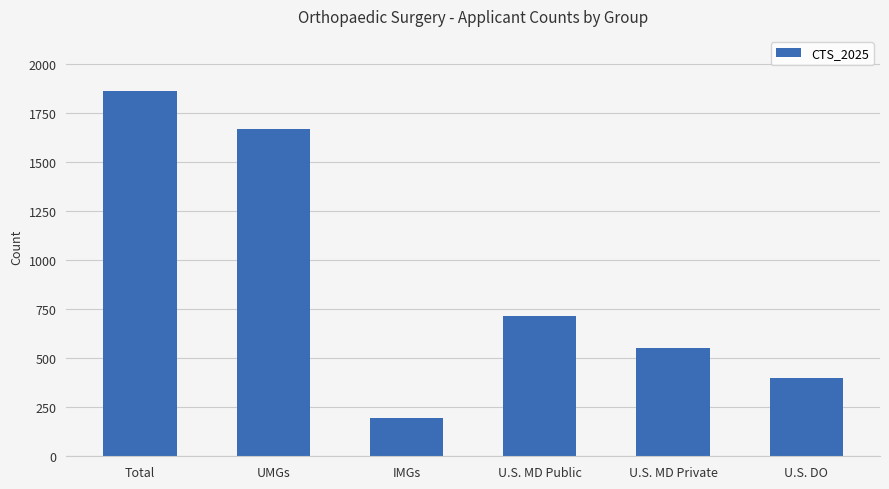

What is the label of the 3rd bar from the right?

U.S. MD Public